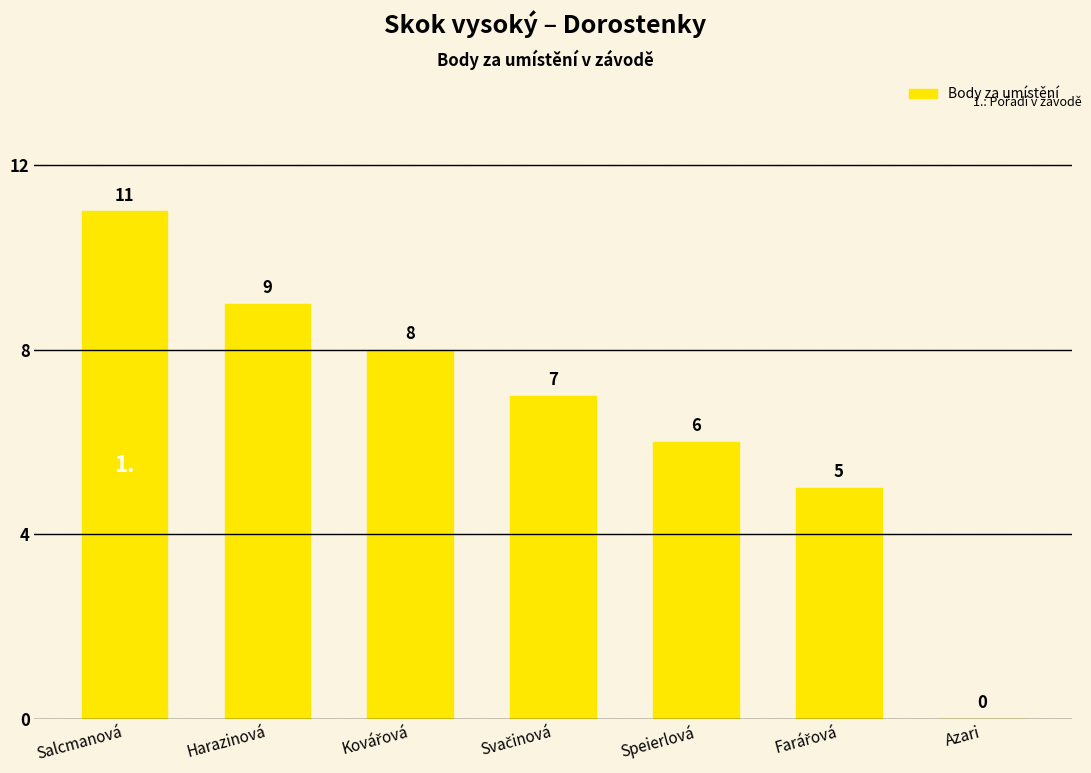

Reading left to right, extract all data points from this chart.

11	9	8	7	6	5	0